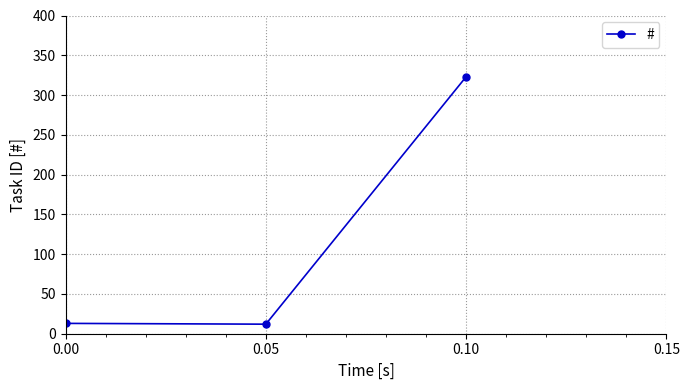

Between 0.10 and 0.00, which is larger?

0.10